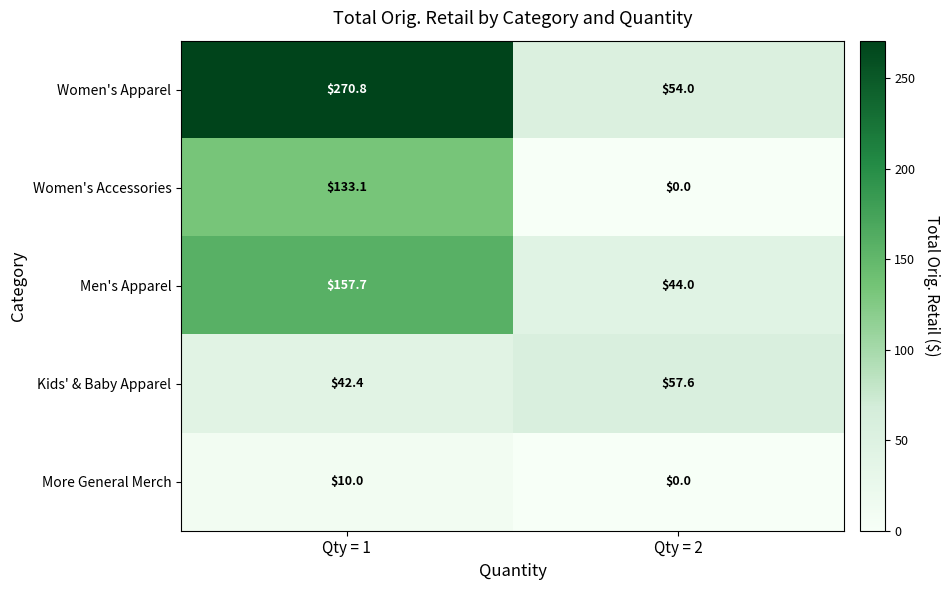

What is the difference between the highest and lowest values at Qty = 1?

260.8